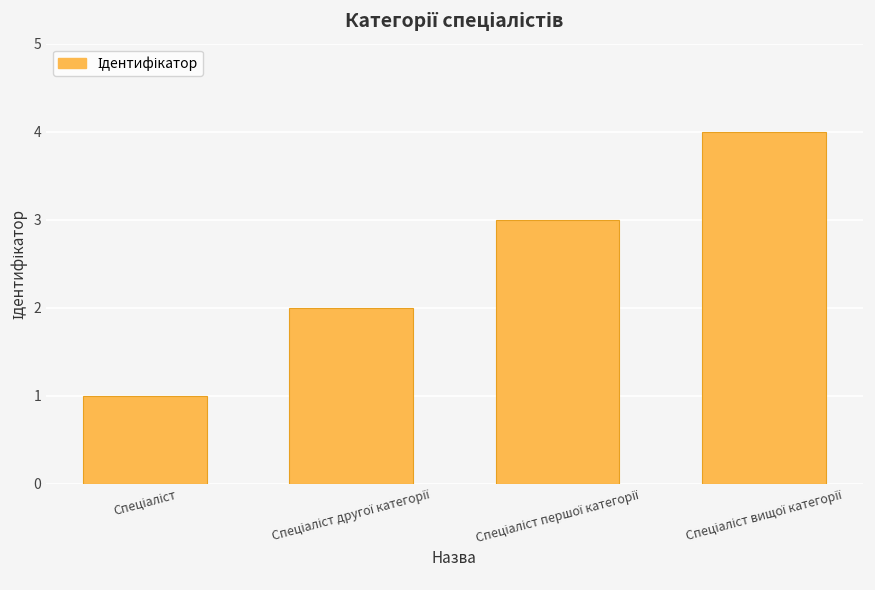

What is the maximum value shown in the chart?

4